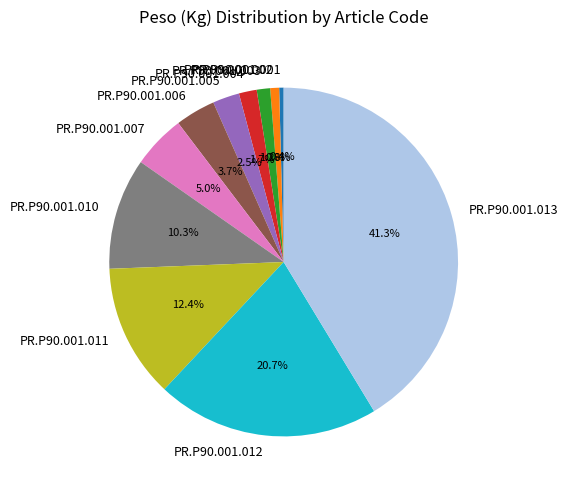

To the nearest percent, what portion does PR.P90.001.010 represent?

10%